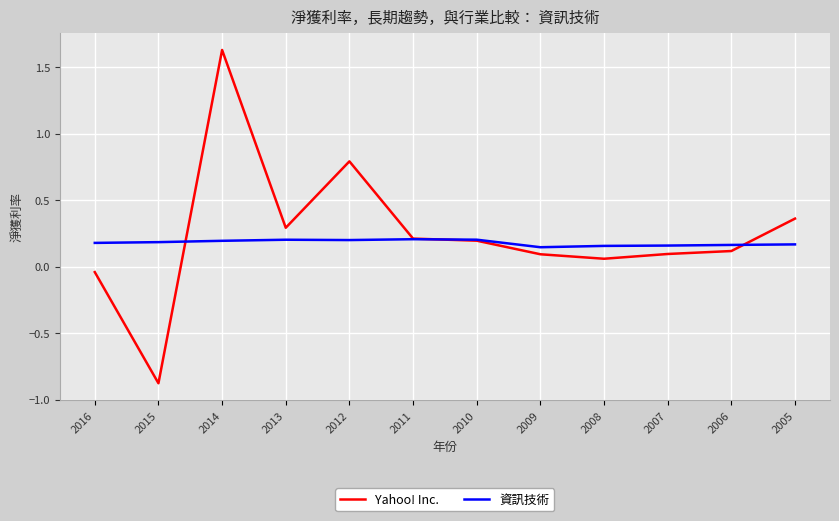

The value of 資訊技術 at 2010 is 0.2. True or false?

True